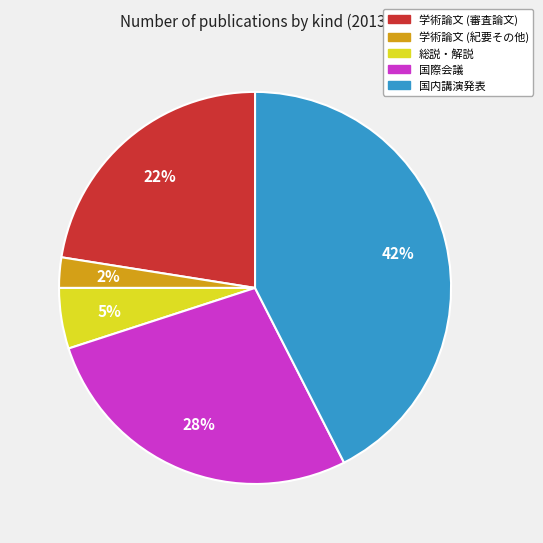

True or false: 学術論文 (紀要その他) accounts for 17% of the total.

False